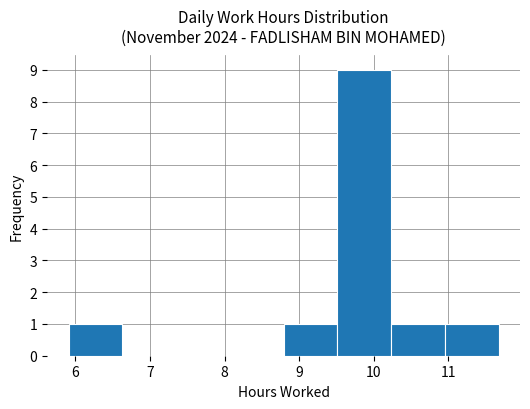

How tall is the bar that spans 5.91 to 6.63 on the x-axis? Neither the bar edges nor the heights are printed on the chart, so give them approximately, as read against the axes.

1